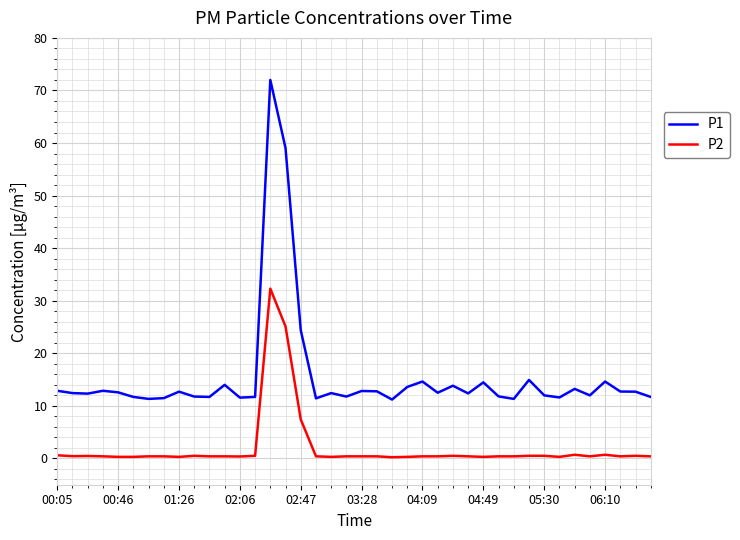

What is the maximum value for P1?

72.0